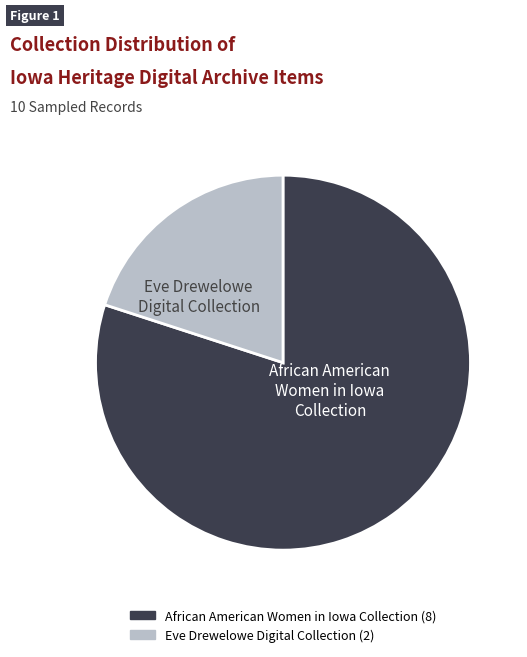

Is there any slice that represents more than half of the pie?

Yes